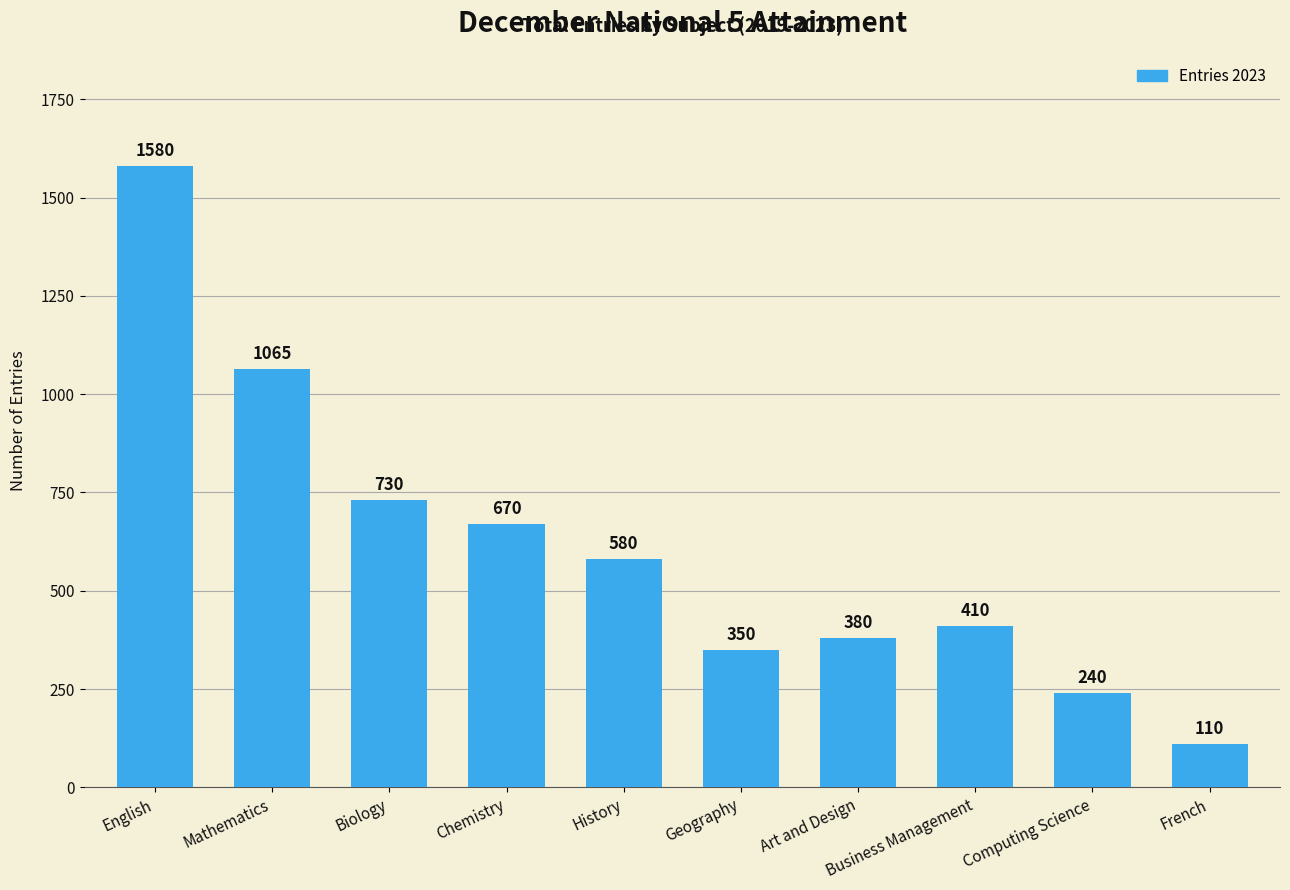

What is the value of the 6th bar from the left?

350